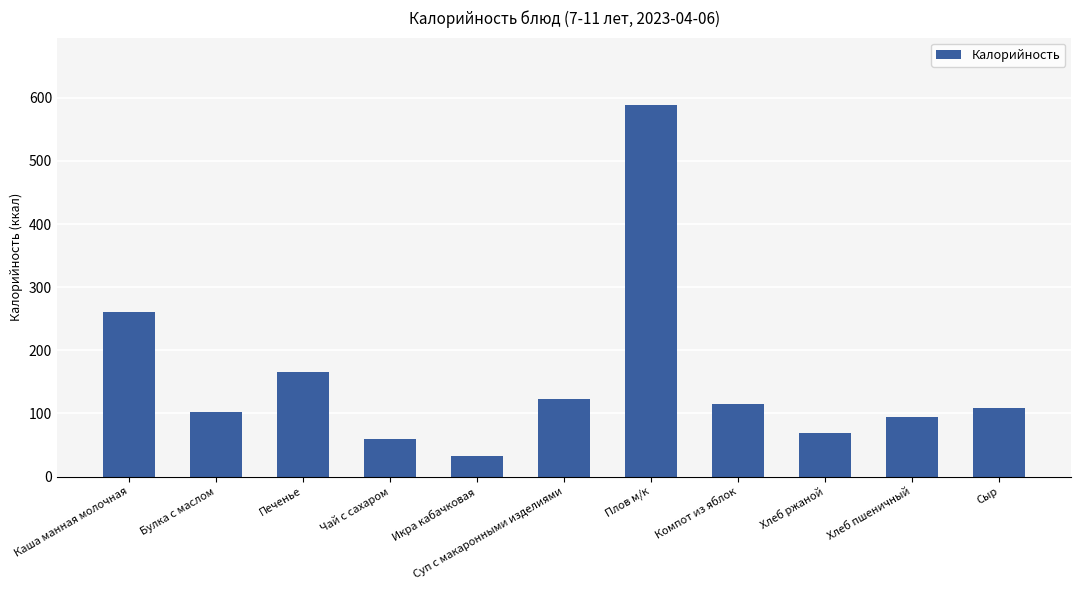

Between Булка с маслом and Сыр, which is larger?

Сыр